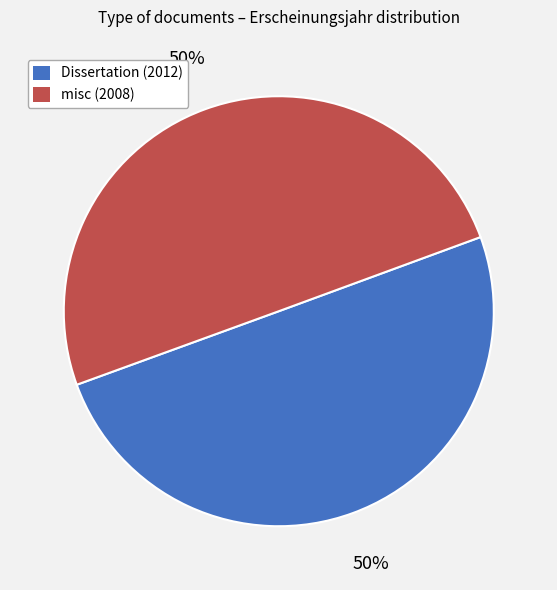

To the nearest percent, what portion does Dissertation (2012) represent?

50%